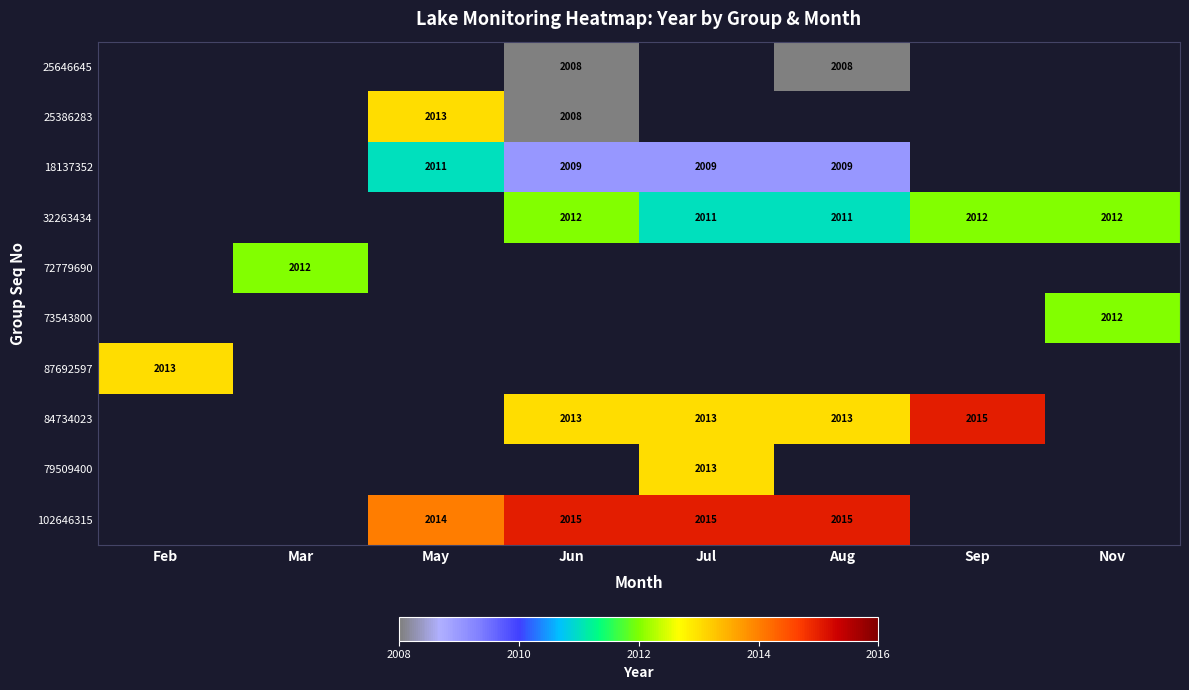

The value of 73543800 at Nov is 708. True or false?

False